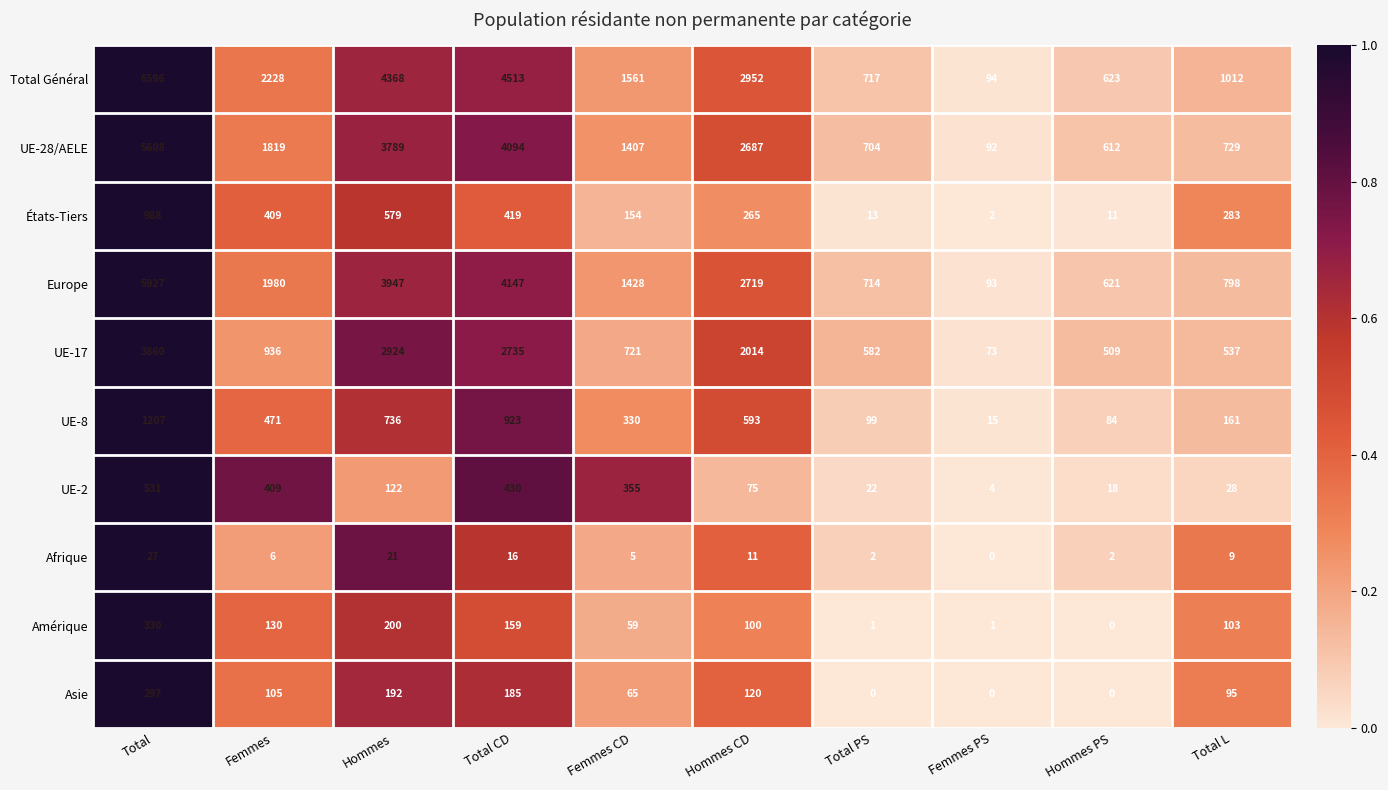

What is the difference between the maximum and minimum values in the Asie series?

297